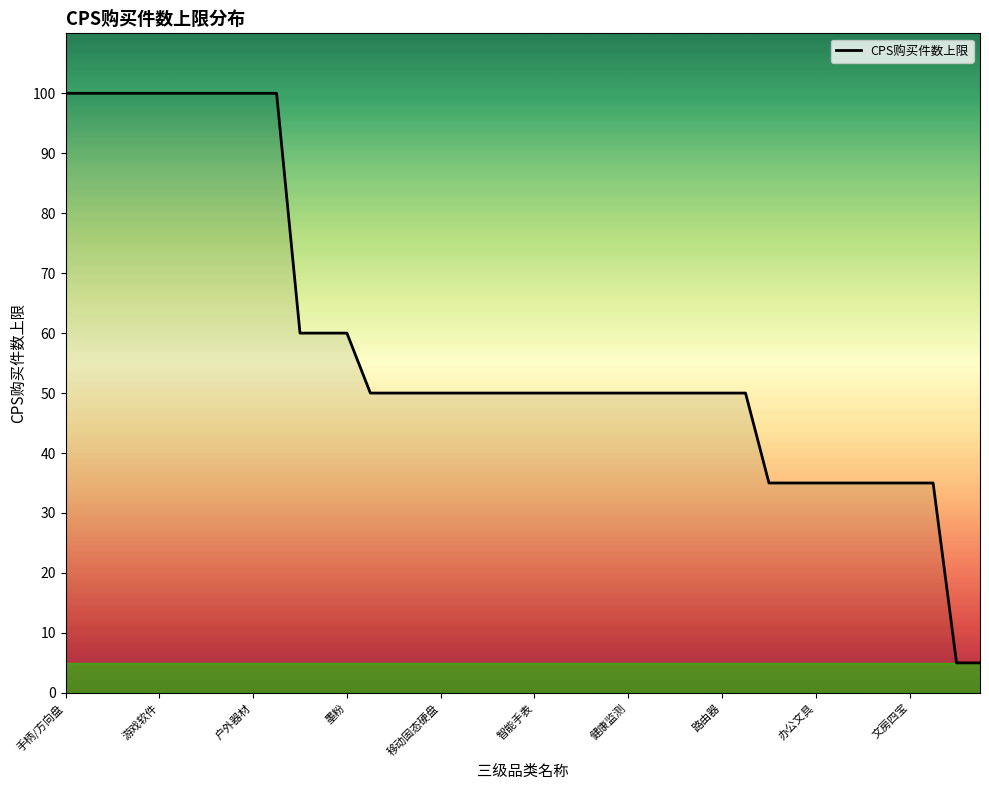

Does the chart display data point markers on the line(s)?

No